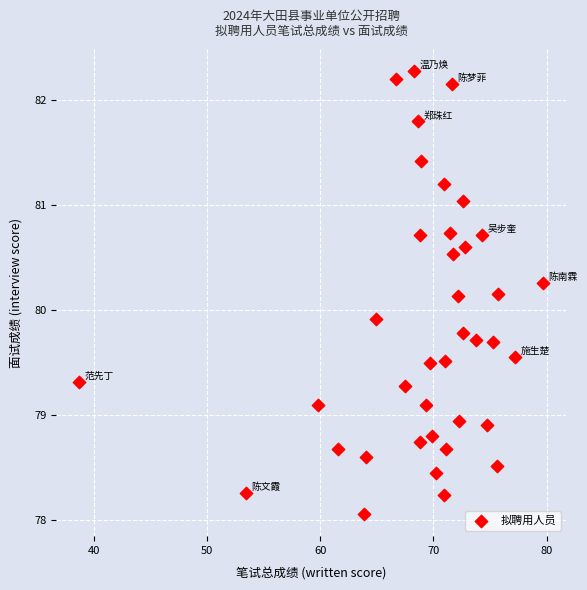

What Y value in the scatter plot is closest to 80?

79.9